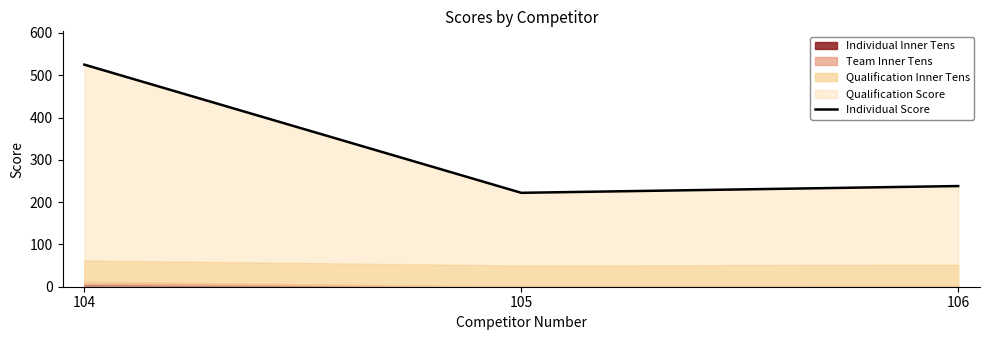

The chart shows a value of 525 at 104. True or false?

True